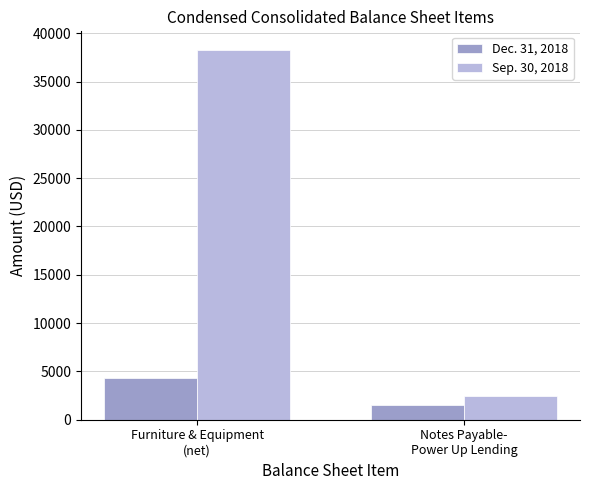

Reading right to left, transcribe all the data shown in this chart.

Dec. 31, 2018: Notes Payable-
Power Up Lending=1551	Furniture & Equipment
(net)=4335
Sep. 30, 2018: Notes Payable-
Power Up Lending=2503	Furniture & Equipment
(net)=38278